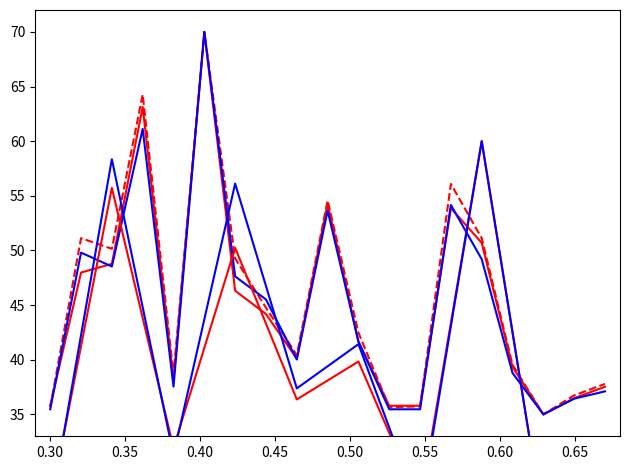

How many intersections are there between 2015_b and 2013_b?

4